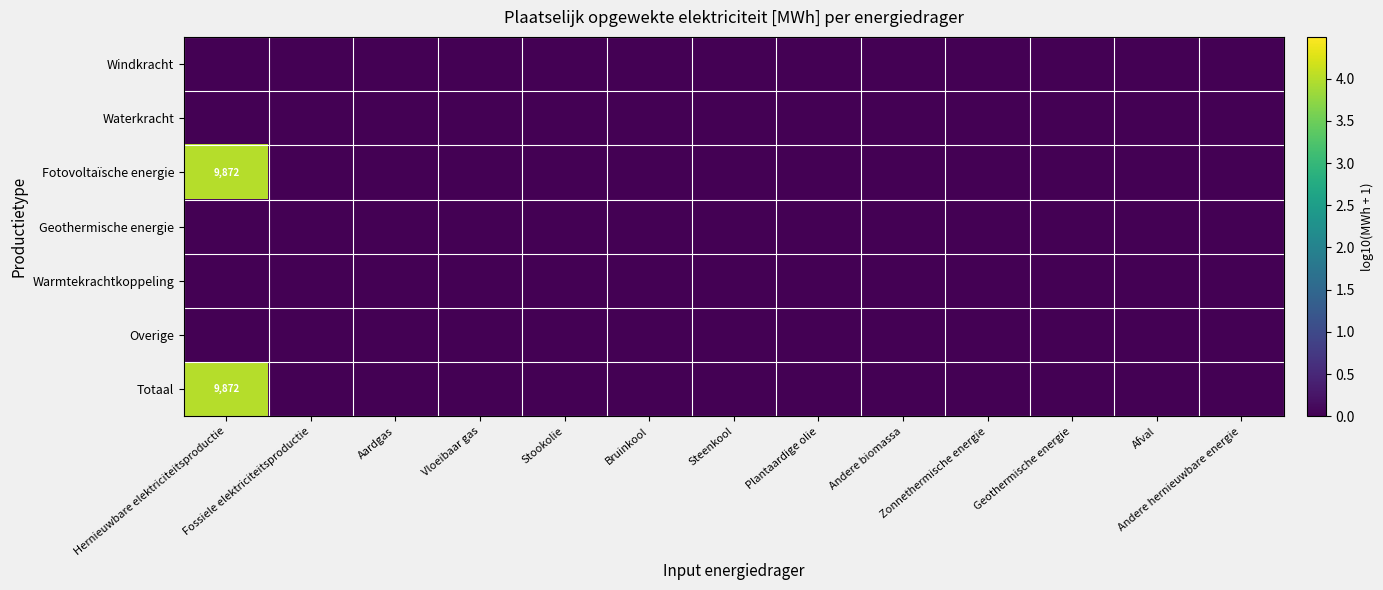

Rank the series by their maximum value, from lowest to highest.

Windkracht, Waterkracht, Geothermische energie, Warmtekrachtkoppeling, Overige, Fotovoltaïsche energie, Totaal